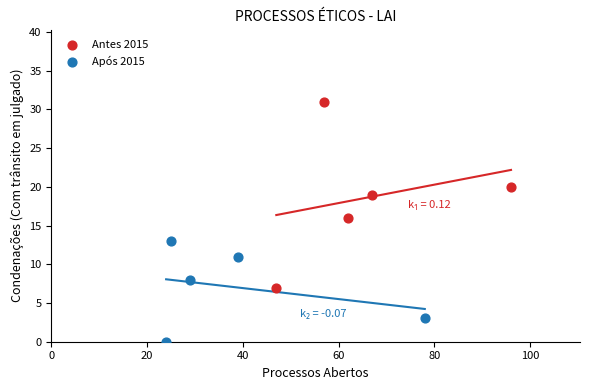

Which series contains the lowest Y value?

Após 2015